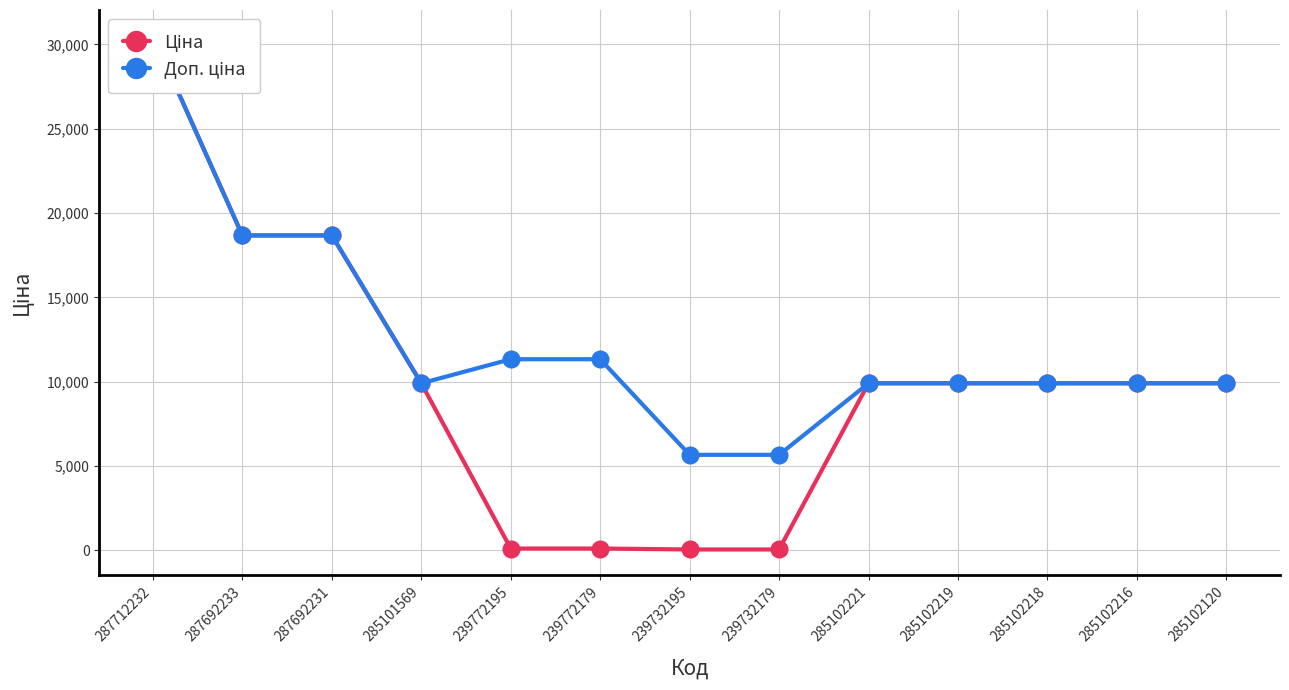

Is the value of Ціна at 239772195 greater than the value of Доп. ціна at 285102216?

No